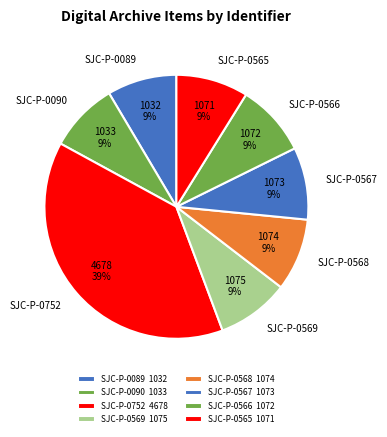

True or false: SJC-P-0089 accounts for 9% of the total.

True